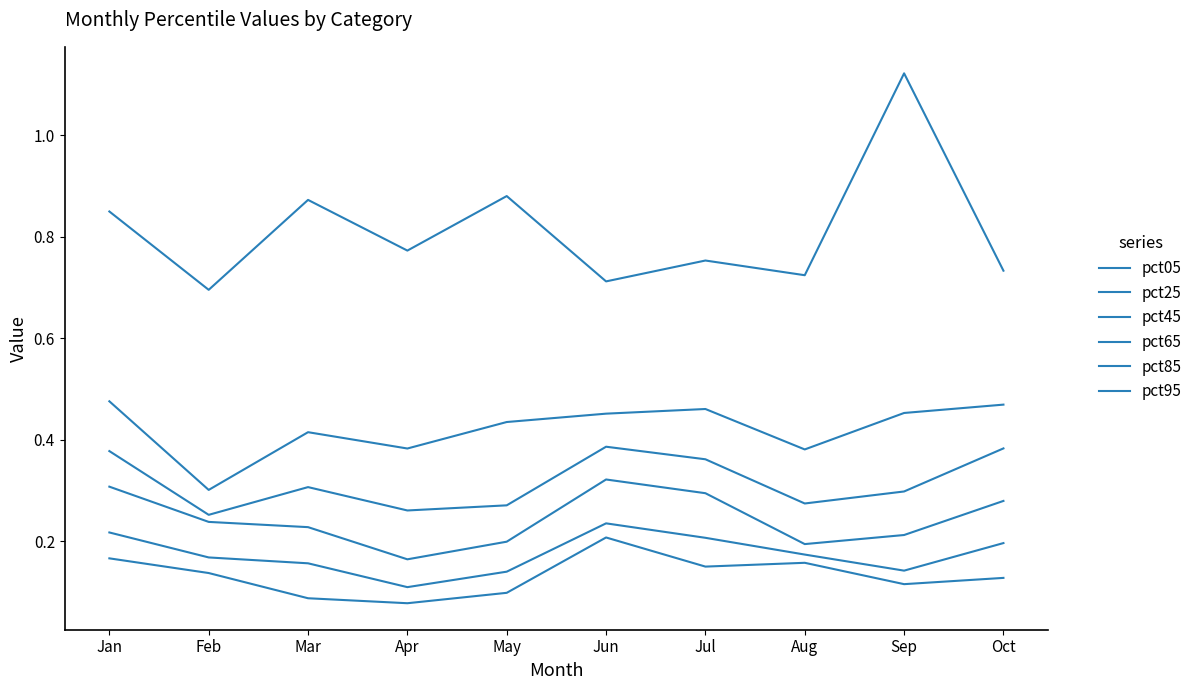

True or false: pct95 has more than 0 points higher than both neighbors.

True